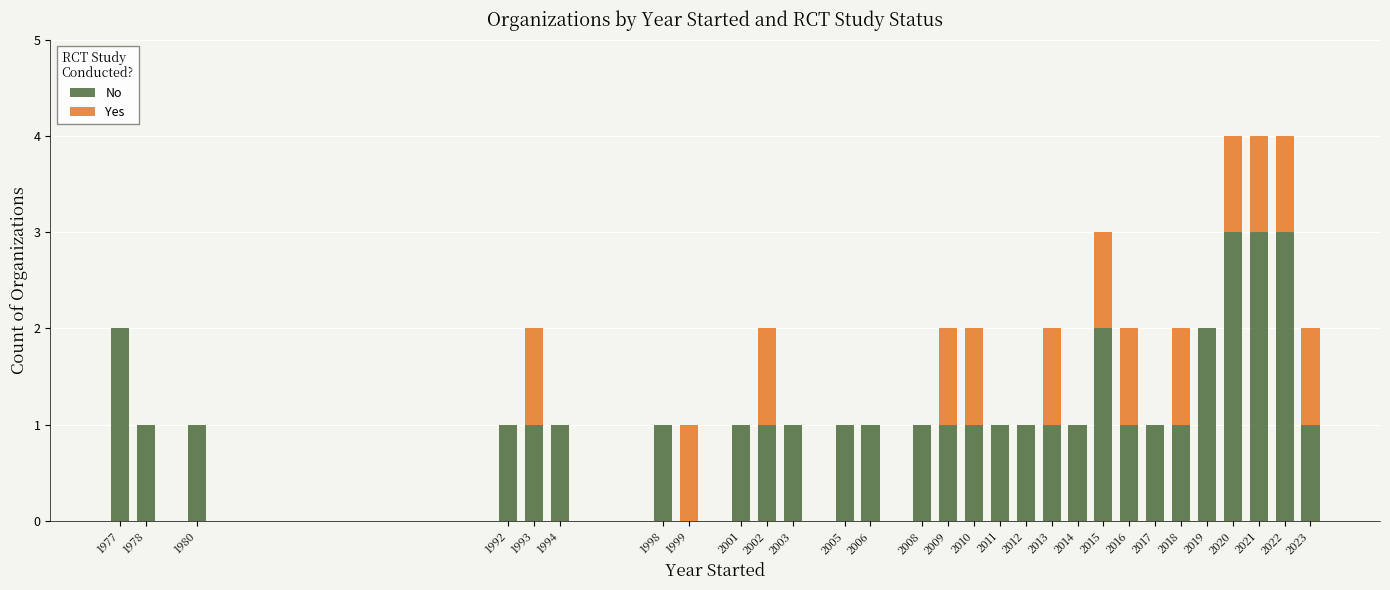

At which label does No first exceed 1?

1977